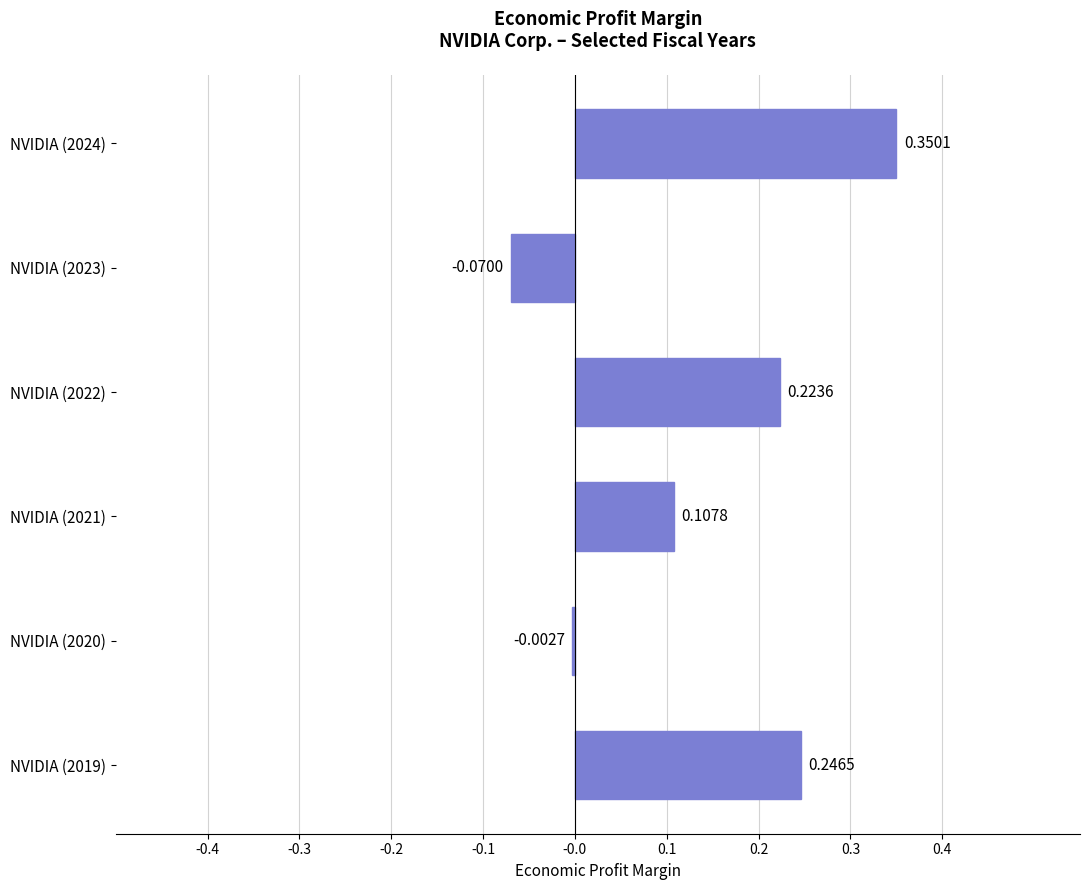

What is the sum of all values?

0.9